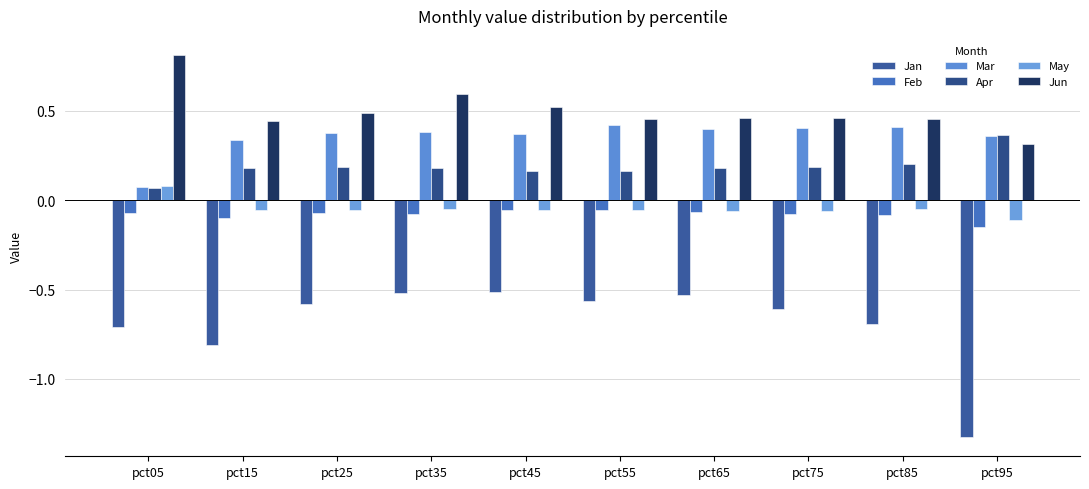

What are all the series names shown in the legend?

Jan, Feb, Mar, Apr, May, Jun